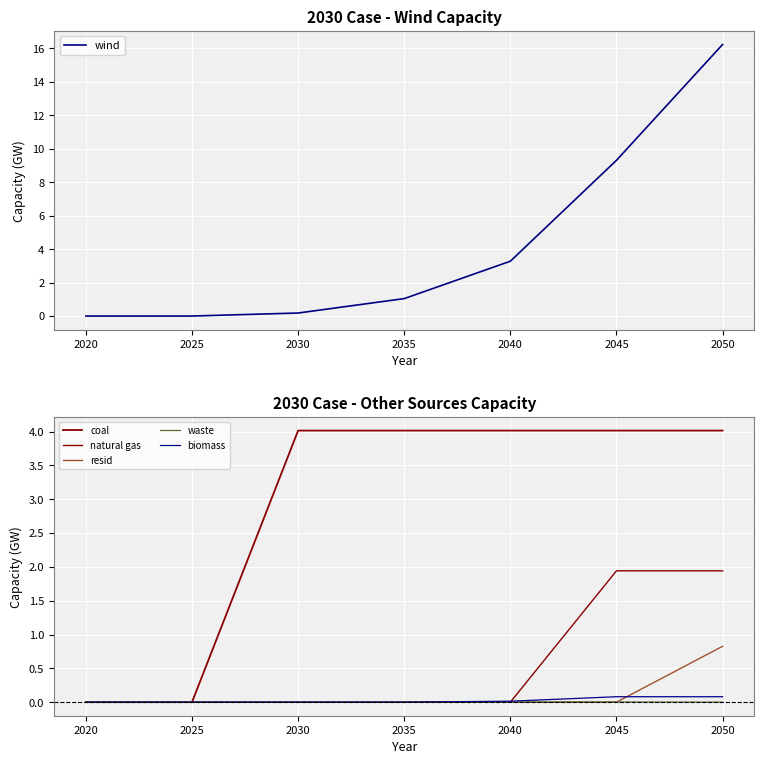

True or false: wind and biomass cross at least once.

False